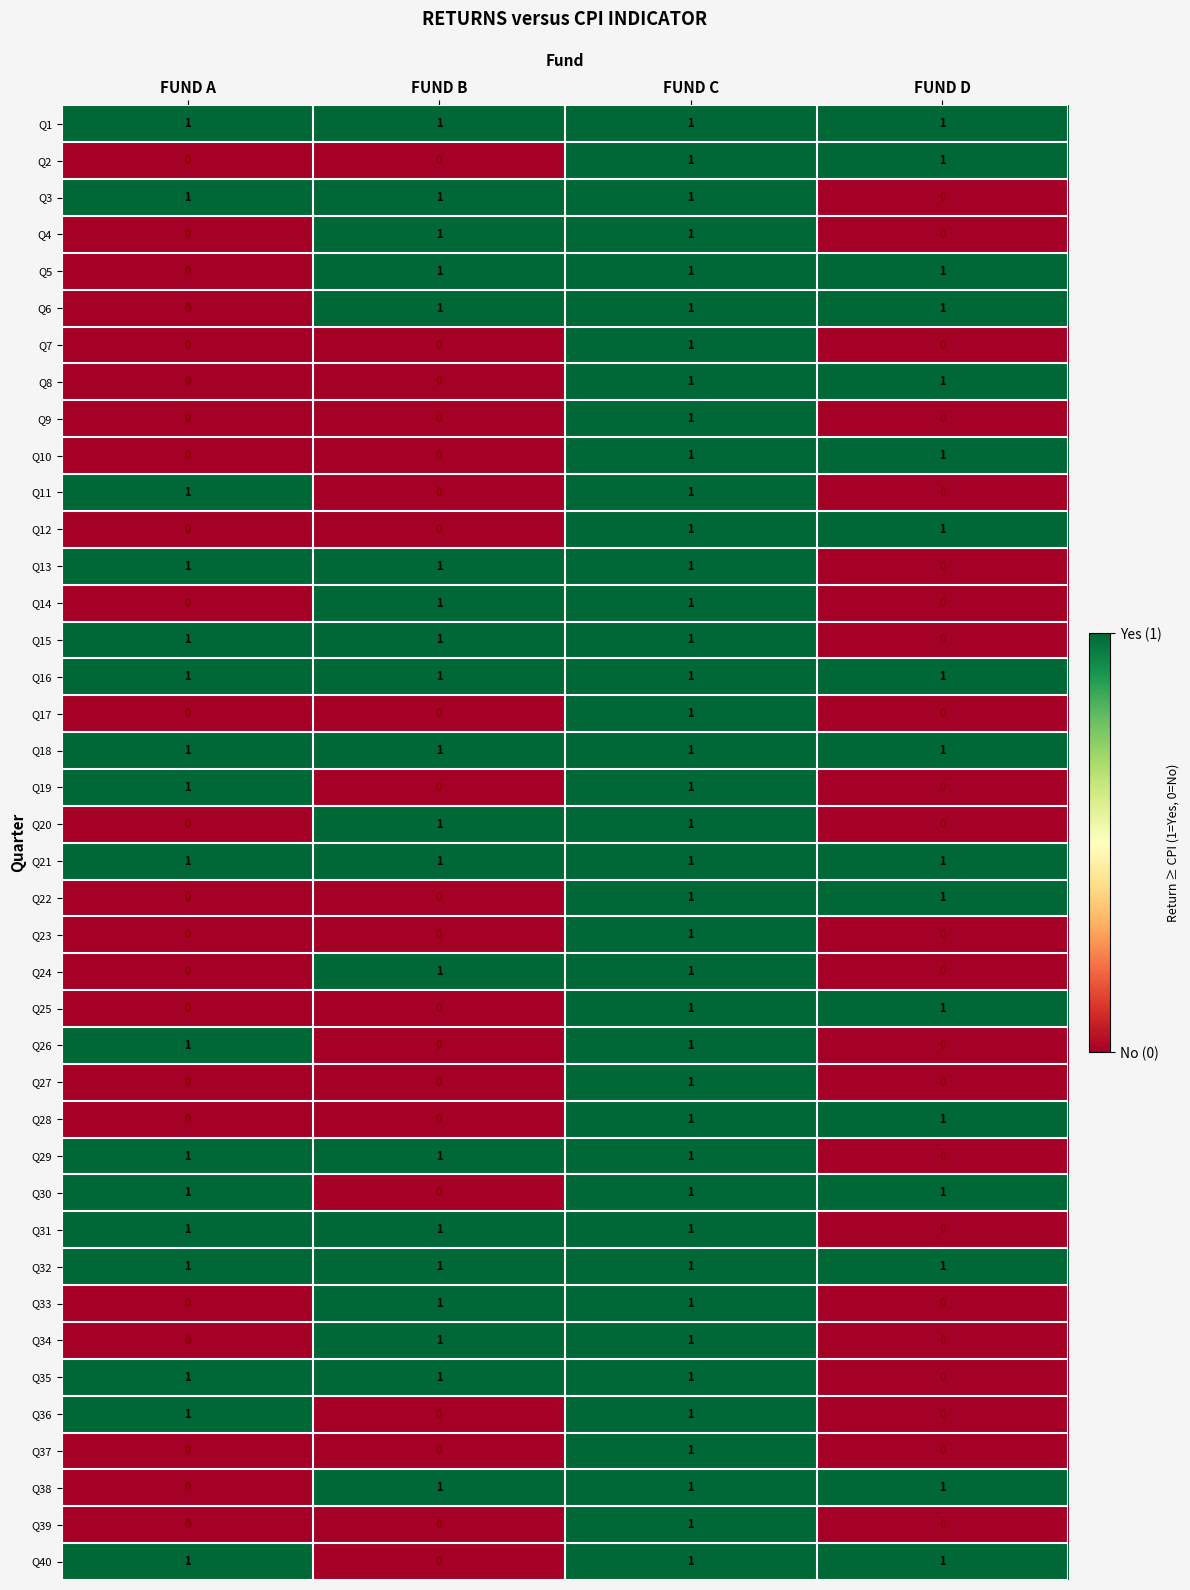

The value of Q8 at FUND D is 1. True or false?

True